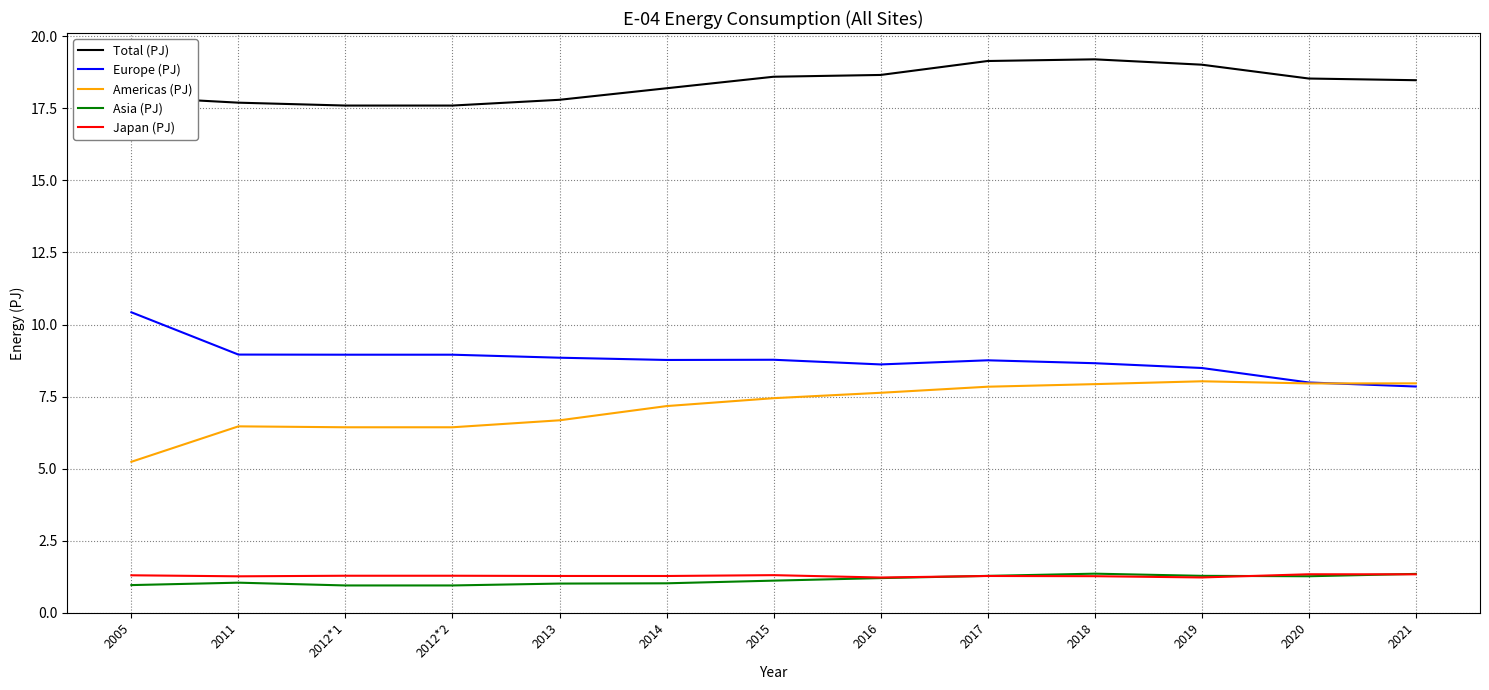

True or false: Americas (PJ) and Japan (PJ) intersect in this chart.

False